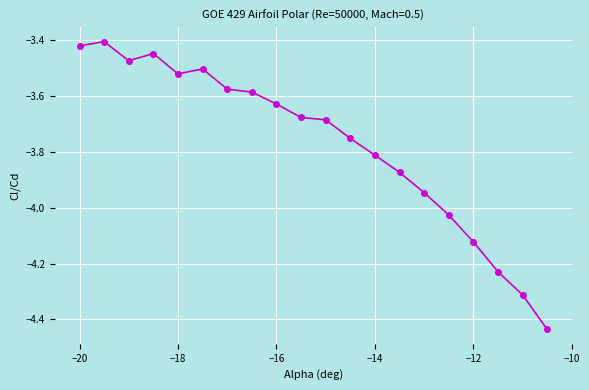

What is the difference between the maximum and second lowest values?

0.9